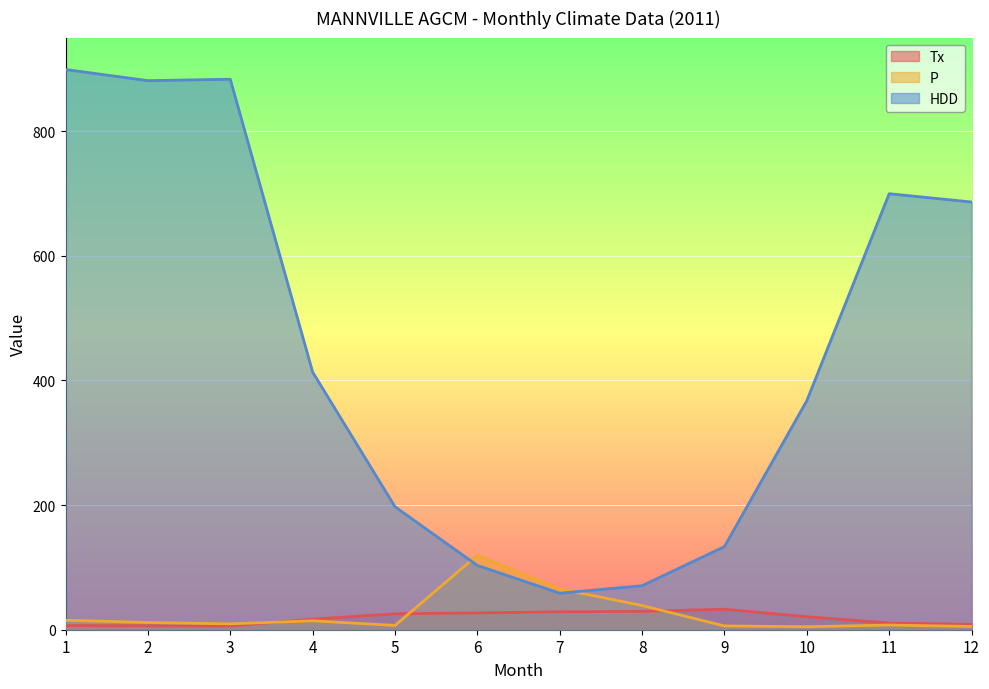

Reading left to right, what are all the values shown in this chart?

Tx: 6.7	6.3	6.0	16.9	25.6	26.9	28.8	29.4	32.9	20.9	10.7	8.6
P: 15.2	11.6	9.4	14.3	6.9	119.5	65.6	38.8	6.1	4.8	7.5	5.2
HDD: 898.8	880.9	883.2	413.4	197.3	103.1	58.6	70.6	133.4	367.5	699.5	686.2